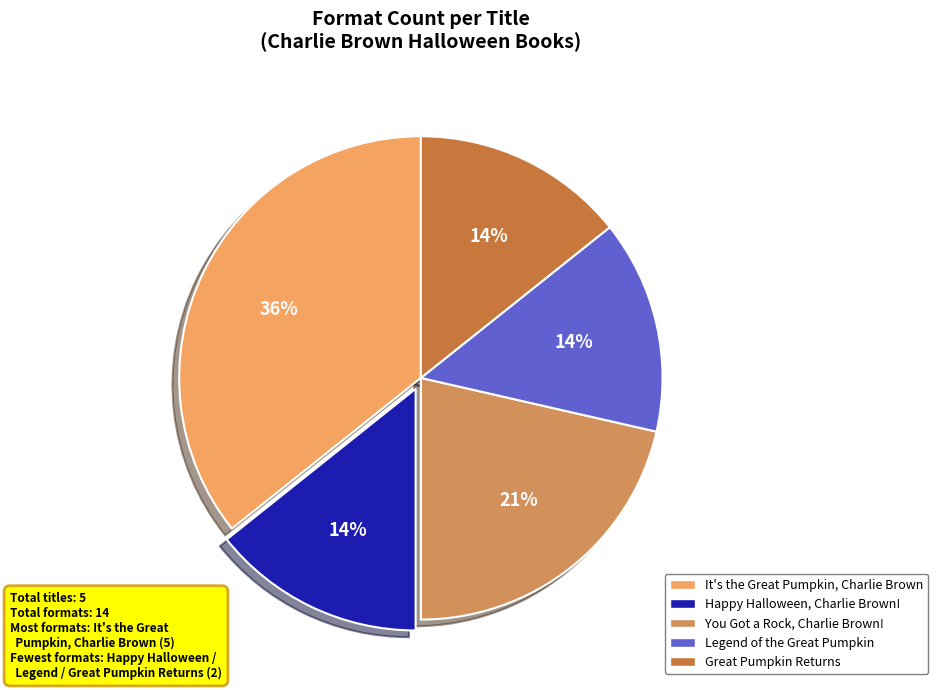

Count the number of slices in the pie.

5